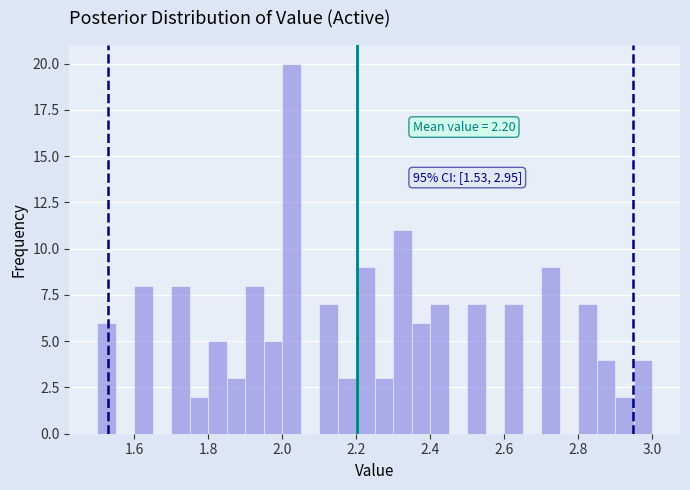

Around what value on the x-axis is the tallest bar? Give the approximate position of its centre, as read against the axis.

2.02